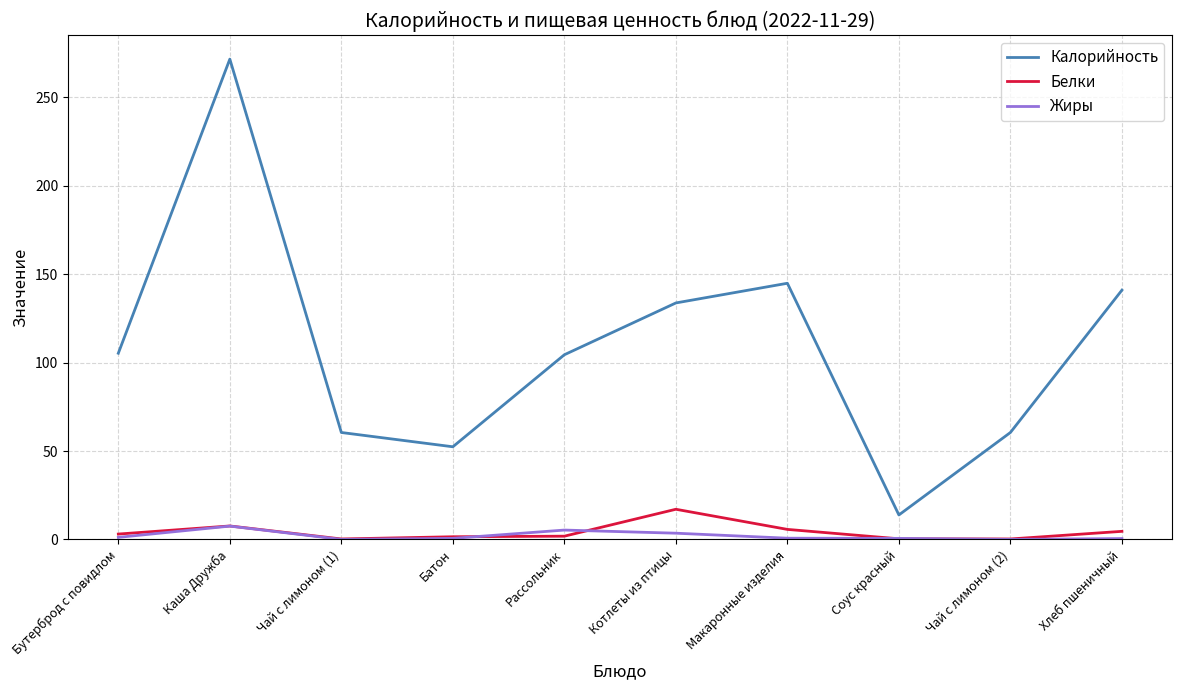

At which label does Калорийность reach its peak?

Каша Дружба